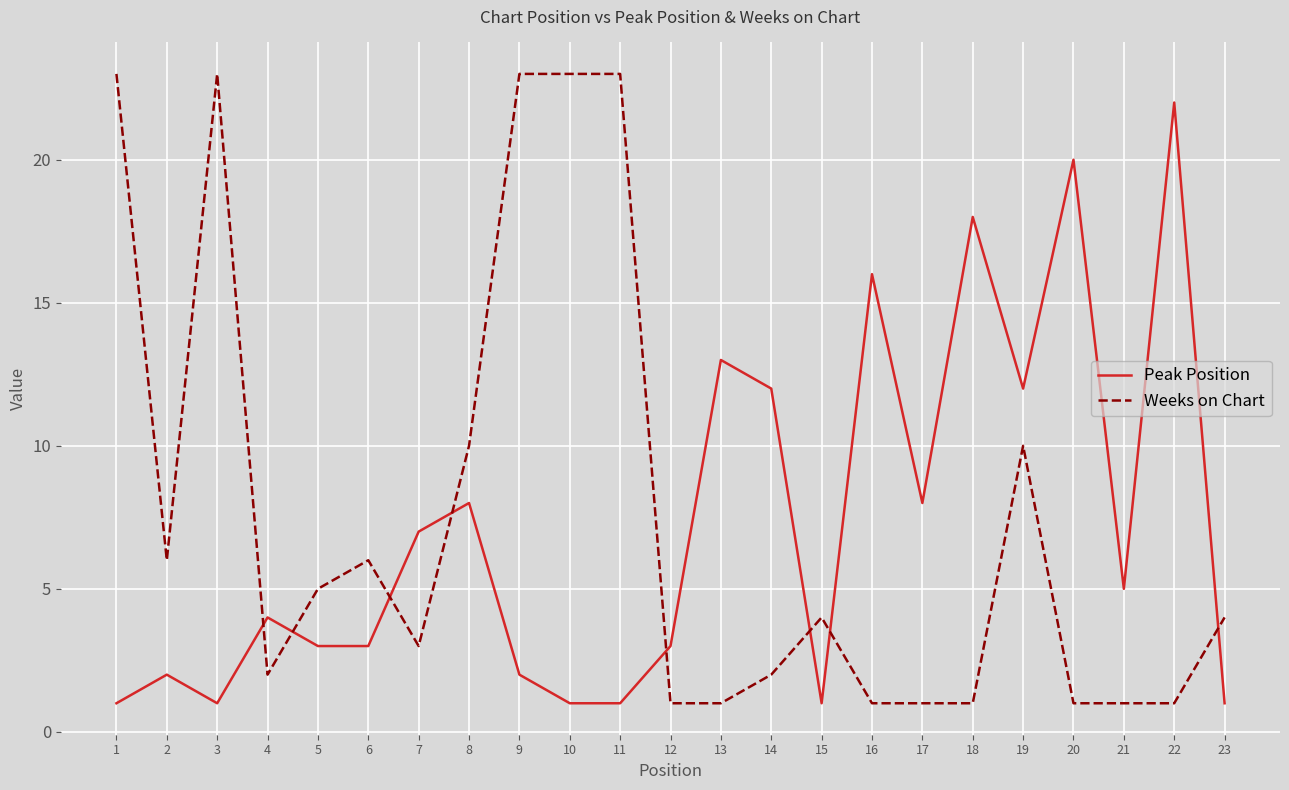

At which category is the sum across all series the highest?

9